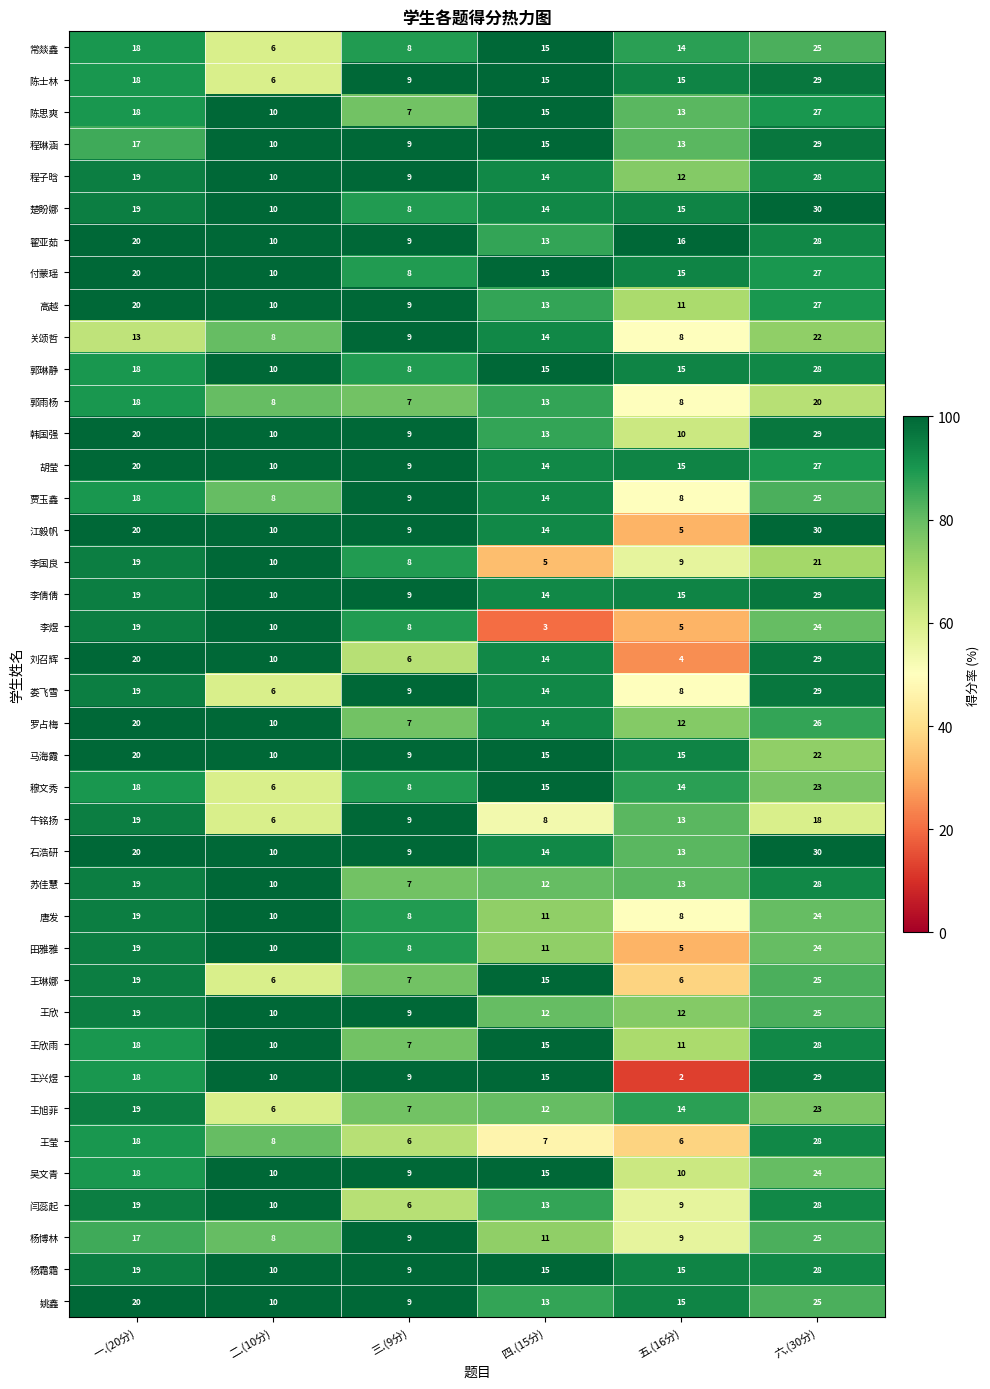

Is it true that 韩国强 equals 10 at 二.(10分)?

True